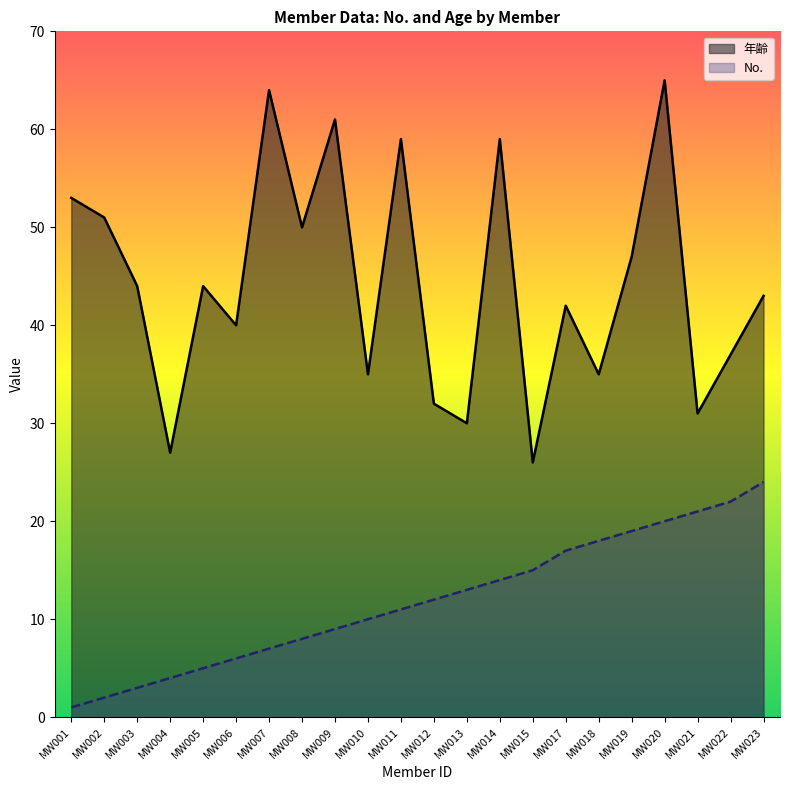

Reading left to right, extract all data points from this chart.

No.: MW001=1	MW002=2	MW003=3	MW004=4	MW005=5	MW006=6	MW007=7	MW008=8	MW009=9	MW010=10	MW011=11	MW012=12	MW013=13	MW014=14	MW015=15	MW017=17	MW018=18	MW019=19	MW020=20	MW021=21	MW022=22	MW023=24
年齢: MW001=53	MW002=51	MW003=44	MW004=27	MW005=44	MW006=40	MW007=64	MW008=50	MW009=61	MW010=35	MW011=59	MW012=32	MW013=30	MW014=59	MW015=26	MW017=42	MW018=35	MW019=47	MW020=65	MW021=31	MW022=37	MW023=43